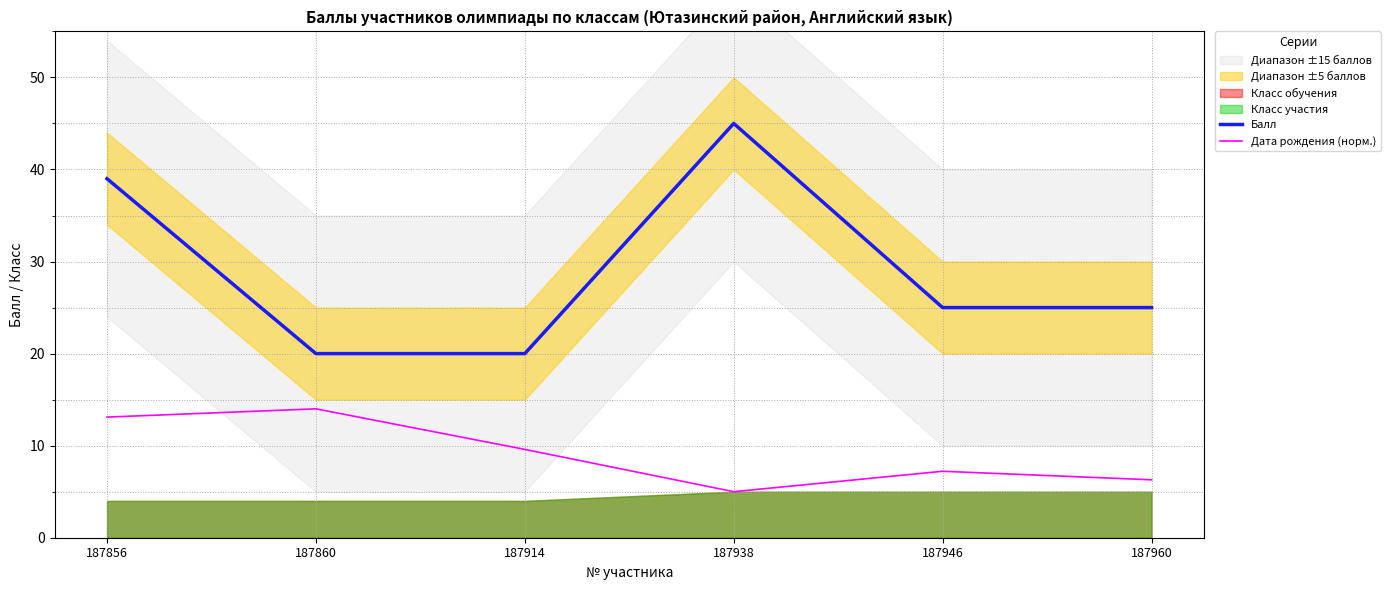

What is the value of the Дата рождения (норм.) point at the 2nd from the left?

14.0